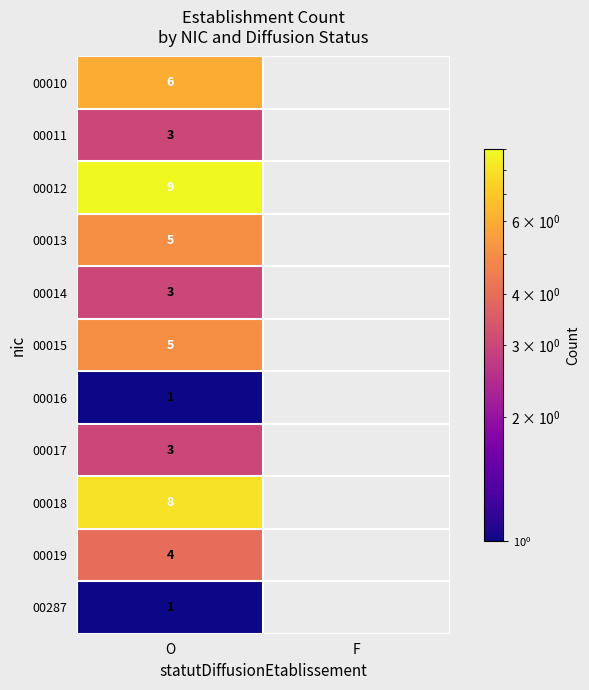

True or false: 00011 has a value of 5 at O.

False